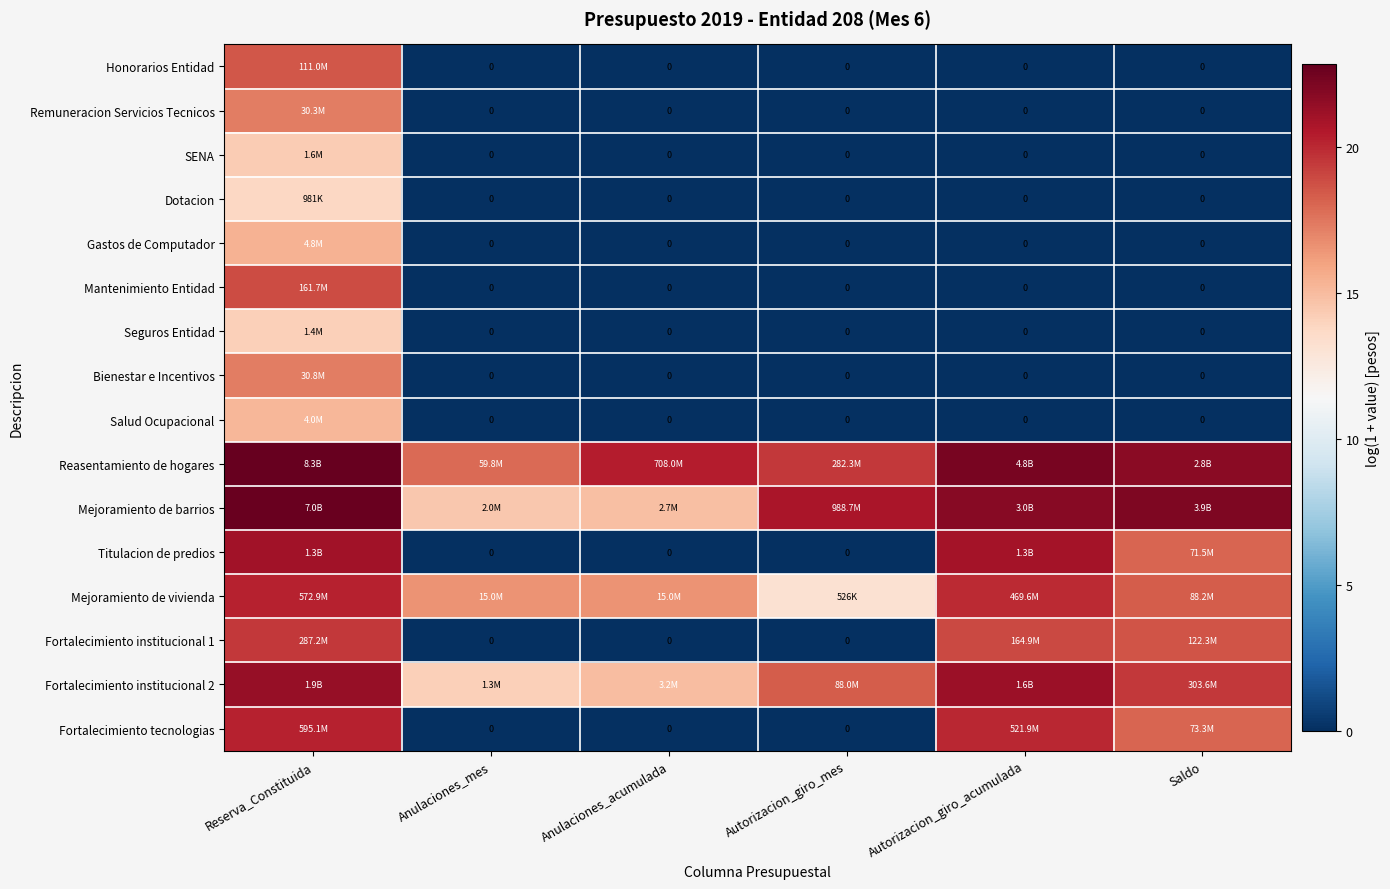

Which category has the lowest value in the Gastos de Computador series?

Anulaciones_mes